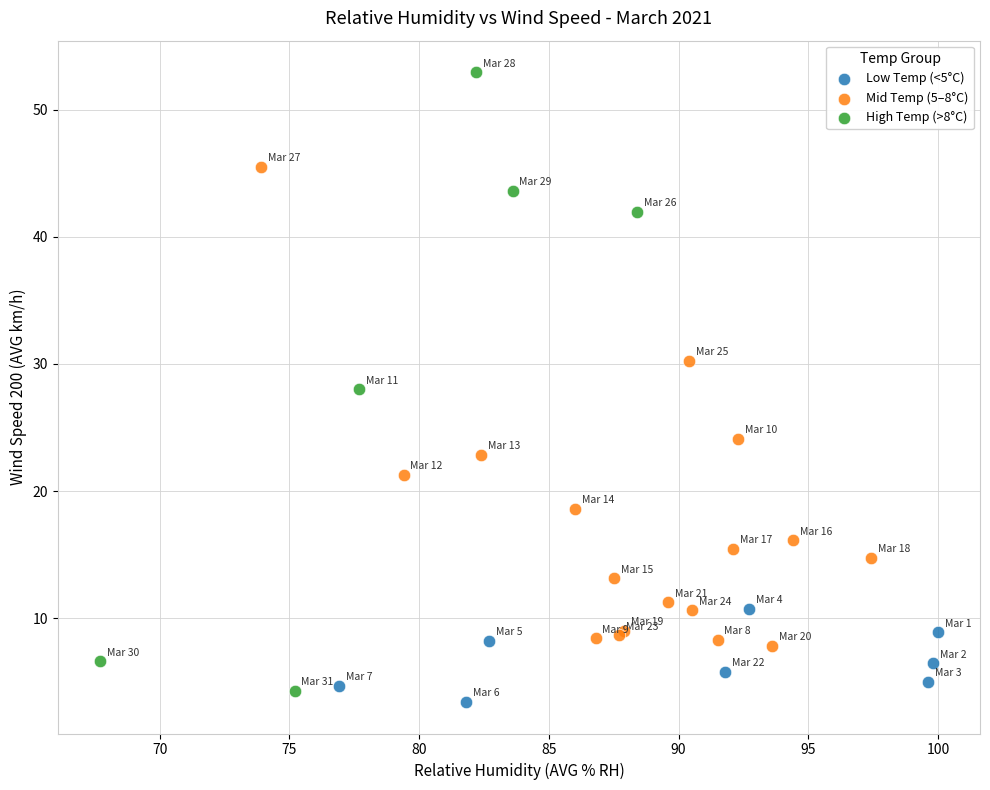

Which series reaches the minimum Y coordinate?

Low Temp (<5°C)